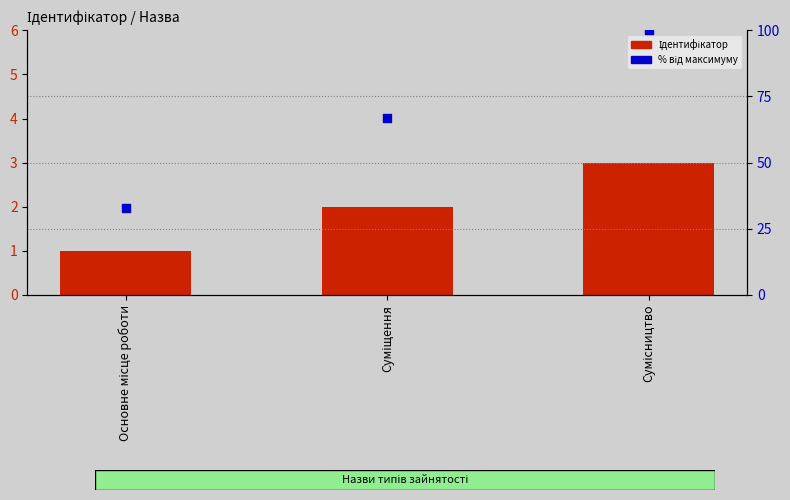

Which series has the largest Y range (max minus min)?

% від максимуму